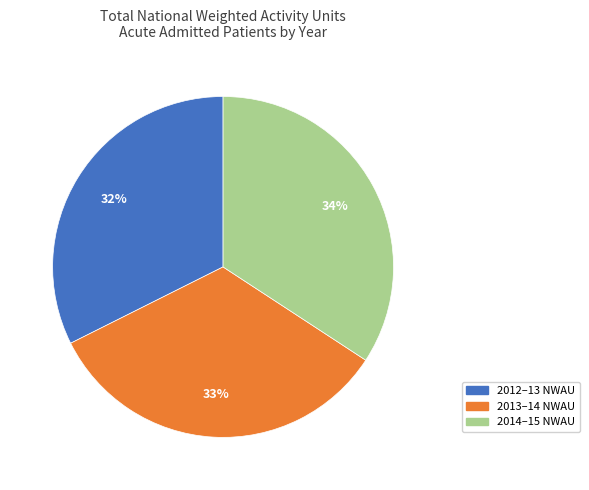

Does 2012–13 NWAU account for over 50% of the chart?

No